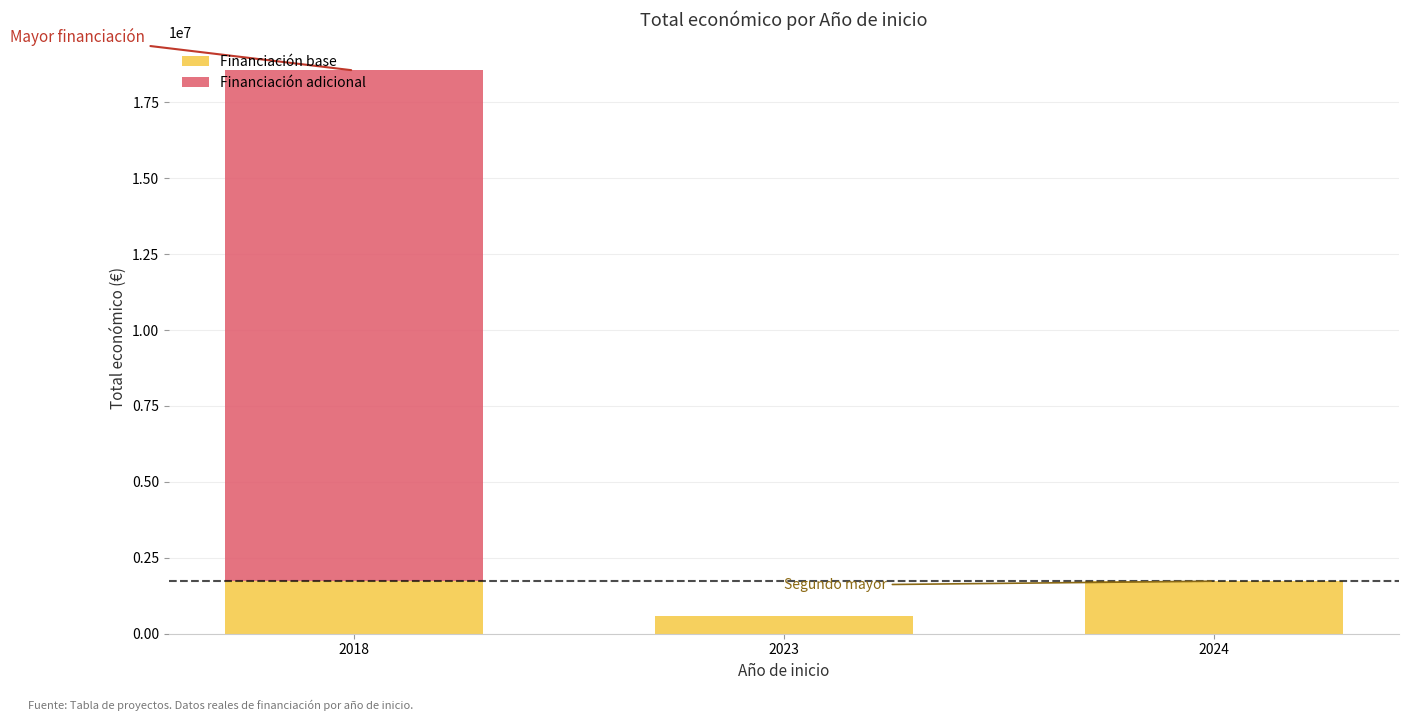

What is the sum of all Financiación base values?

4050010